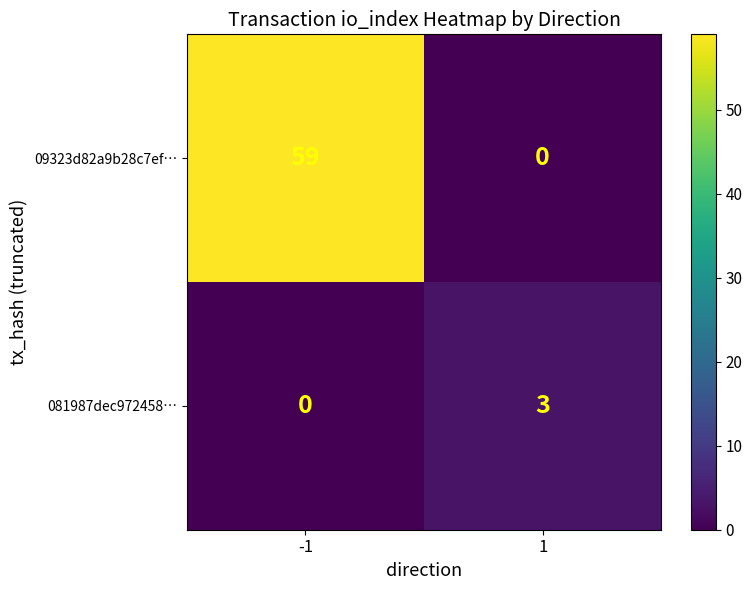

What is the spread (max minus min) of values at 1?

3